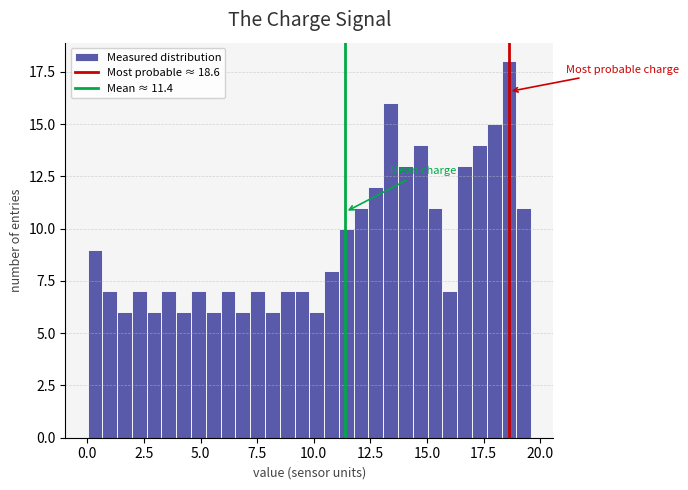

Read against the x-axis, roughly where is the centre of the tallest bar?

18.5